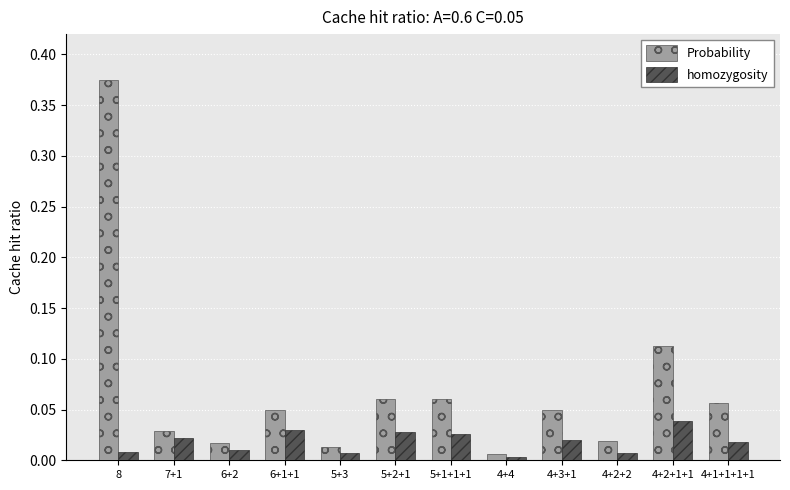

How many groups of bars are there?

12